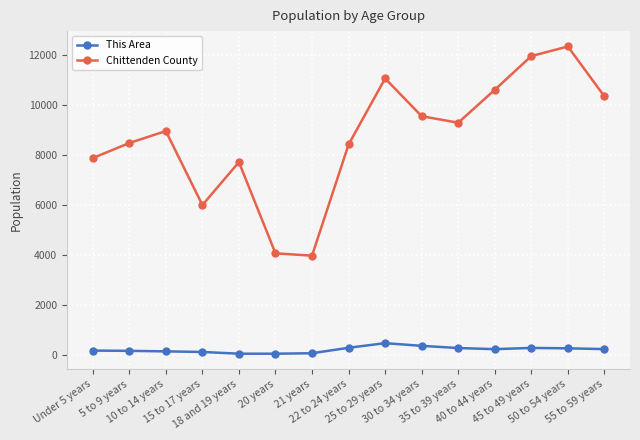

What is the spread (max minus min) of values at 25 to 29 years?

10585